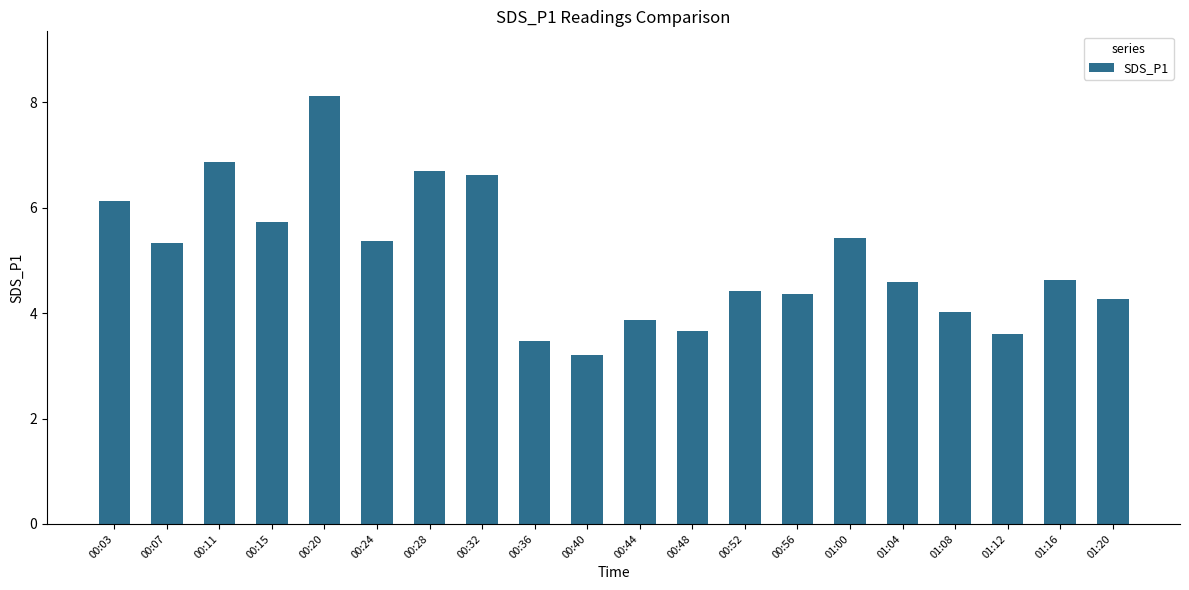

The chart shows a value of 5.7 at 00:15. True or false?

True